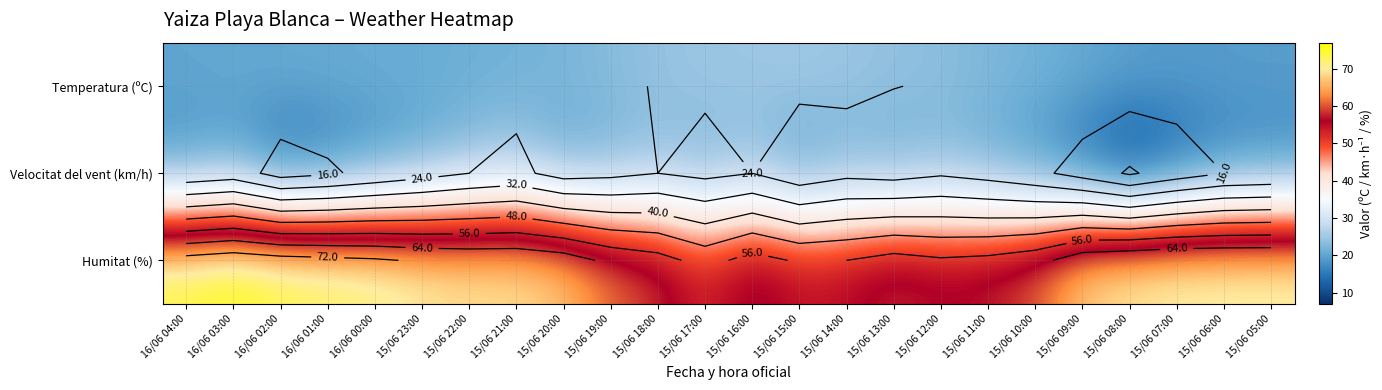

The Velocitat del vent (km/h) series shows 31.5 at 15/06 19:00. True or false?

False